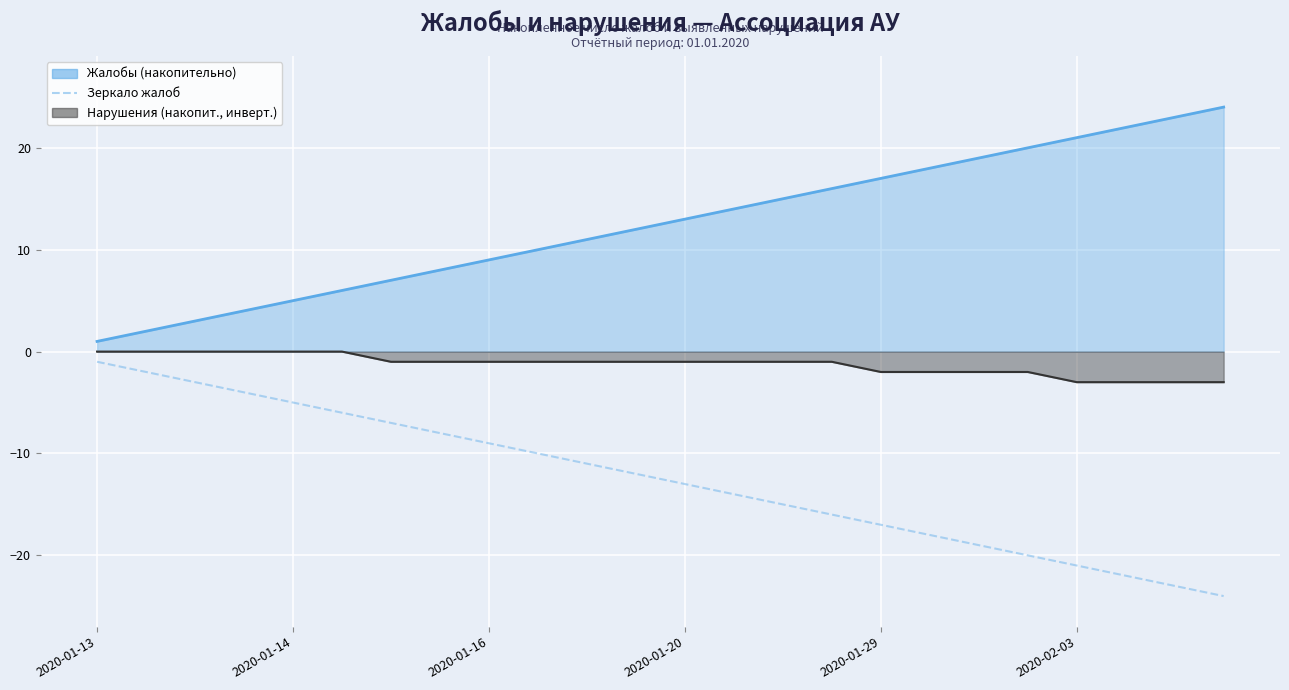

What is the difference between the second highest and second lowest values?

21